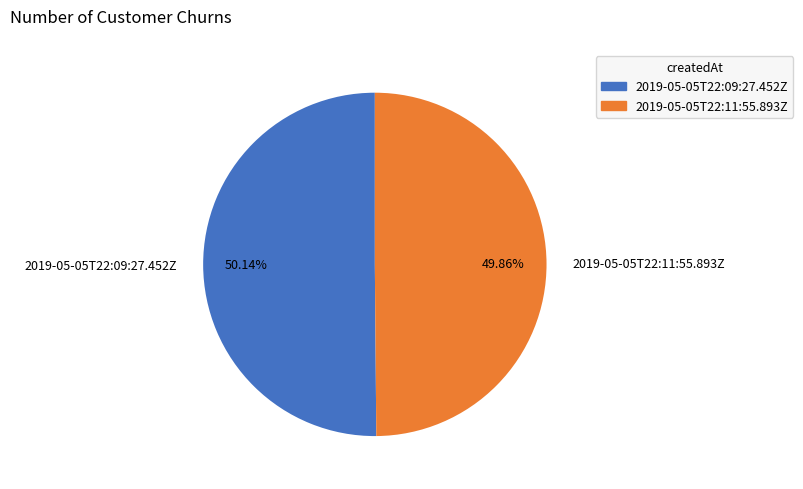

Is there any slice that represents more than half of the pie?

Yes